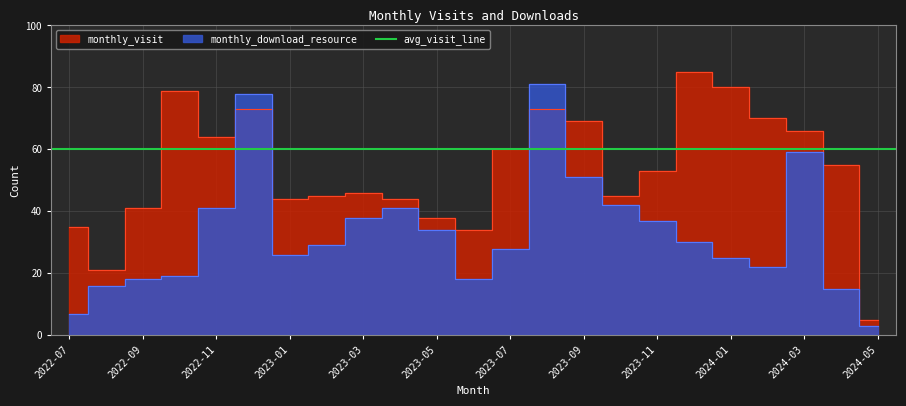

What is the spread (max minus min) of values at 2023-06?

16